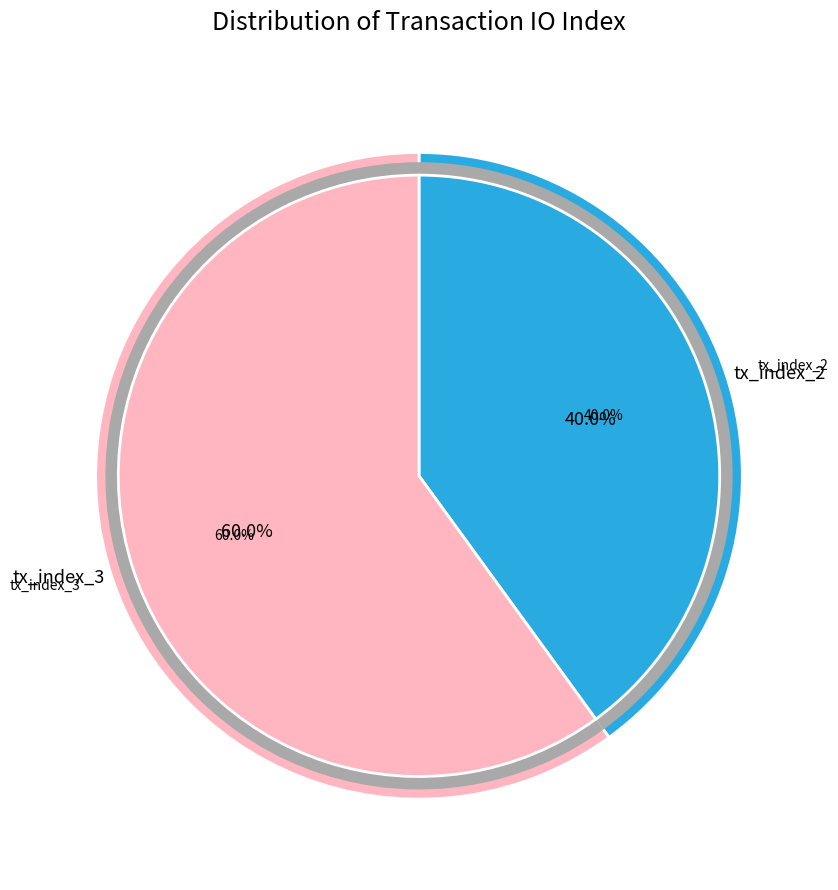

True or false: tx_index_2 accounts for 27% of the total.

False